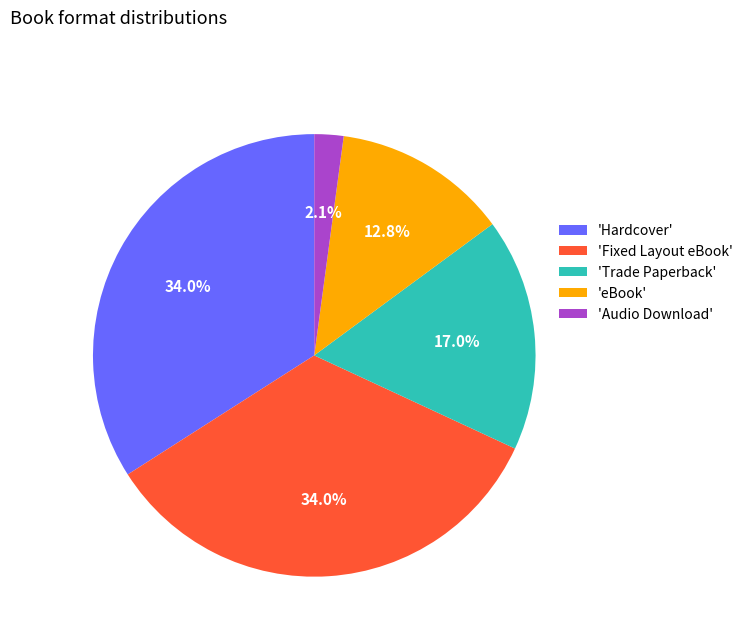

What is the smallest slice in the pie chart?

'Audio Download'